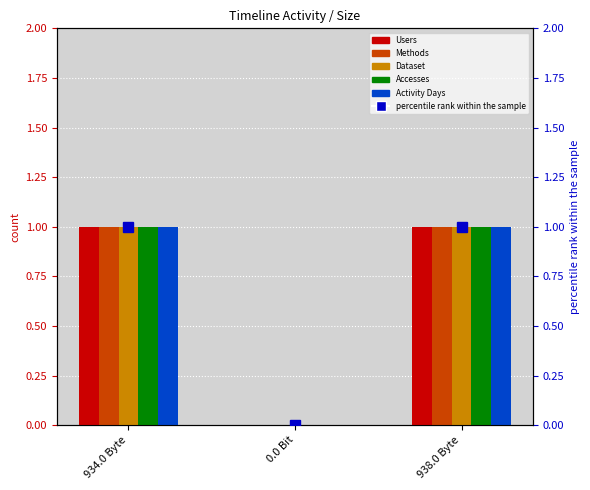

Is the value of Users at 938.0 Byte greater than the value of Accesses at 934.0 Byte?

No